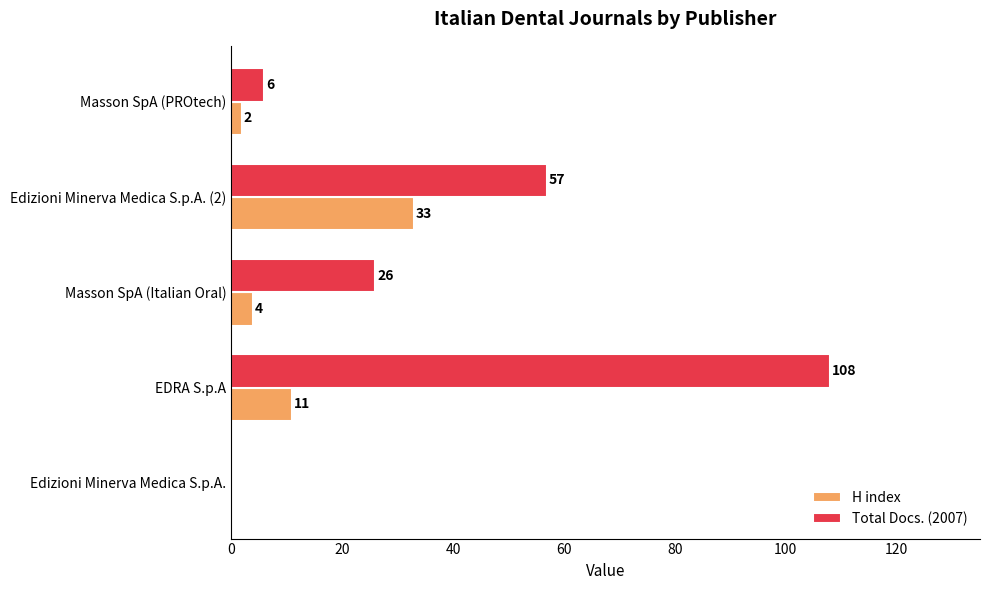

True or false: H index has a value of 11 at EDRA S.p.A.

True